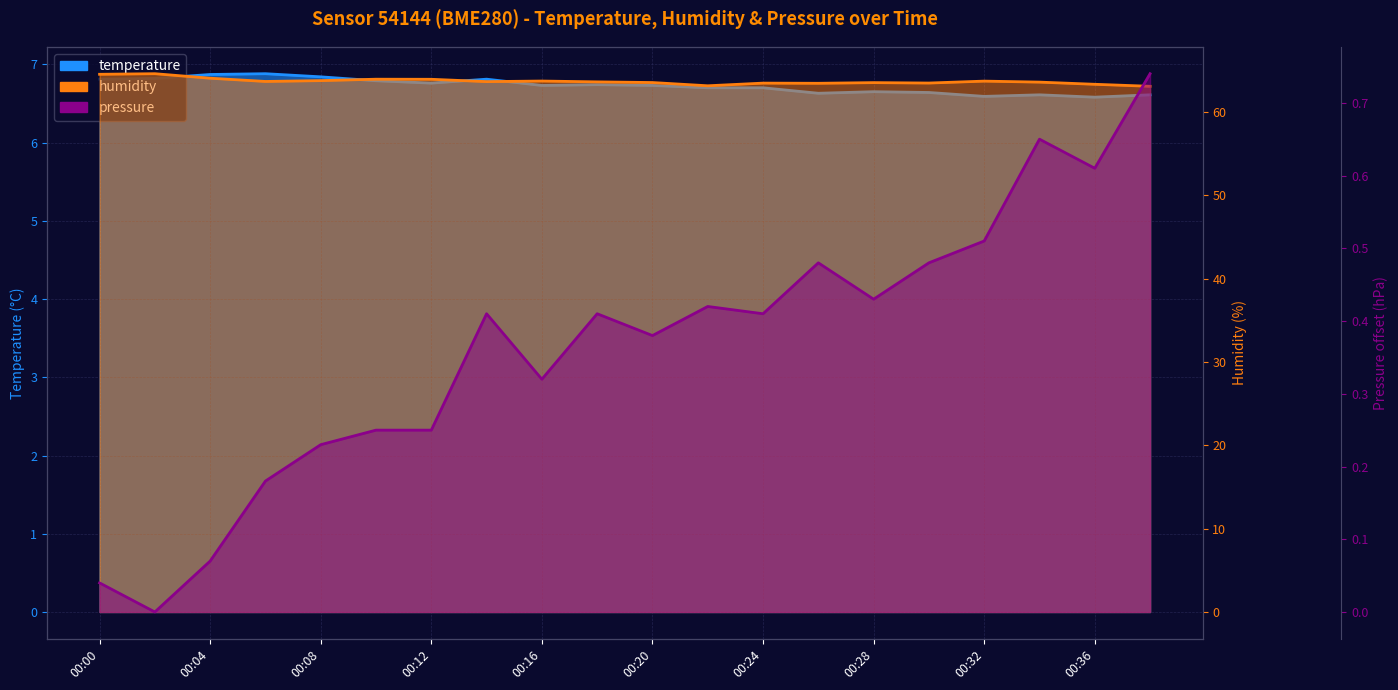

What is the difference between the humidity values at 18 and 00:28?

0.3